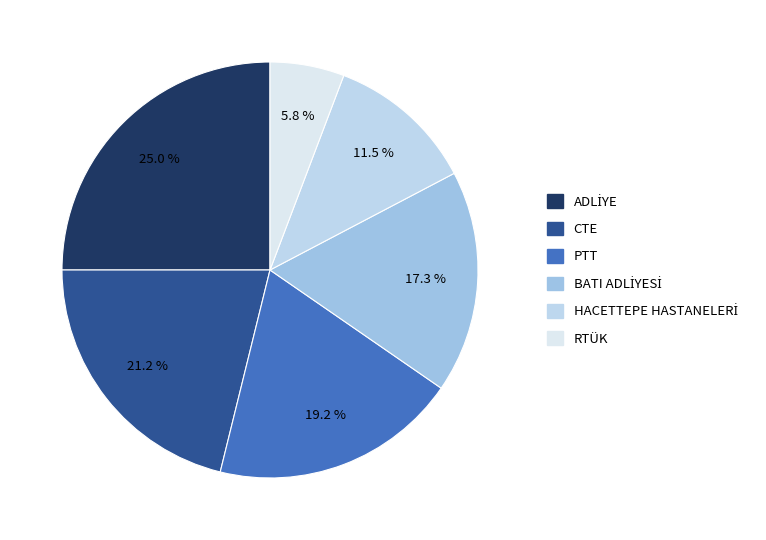

To the nearest percent, what is the average slice percentage?

17%